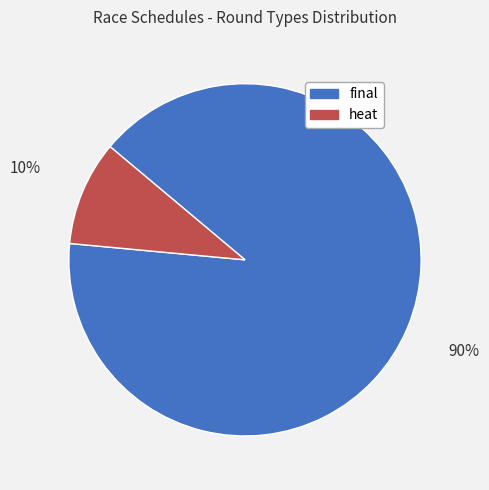

To the nearest percent, what is the average slice percentage?

50%